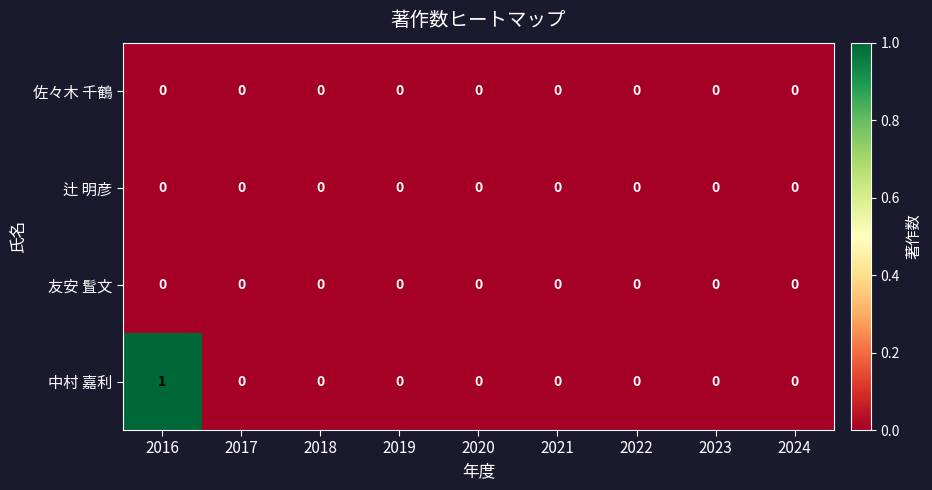

Which series has the largest total across all categories?

中村 嘉利